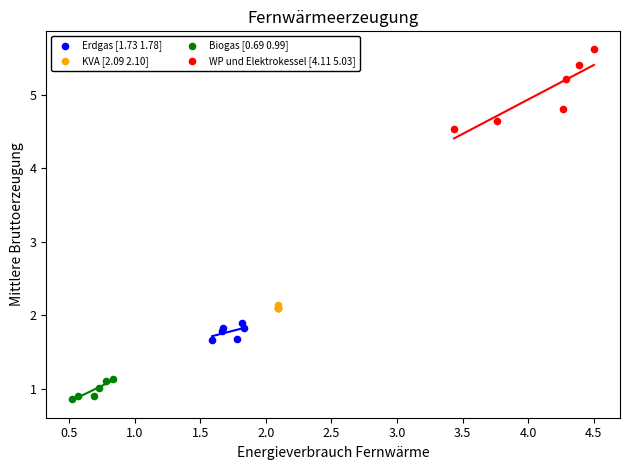

Which series reaches the maximum Y coordinate?

WP und Elektrokessel [4.11 5.03]